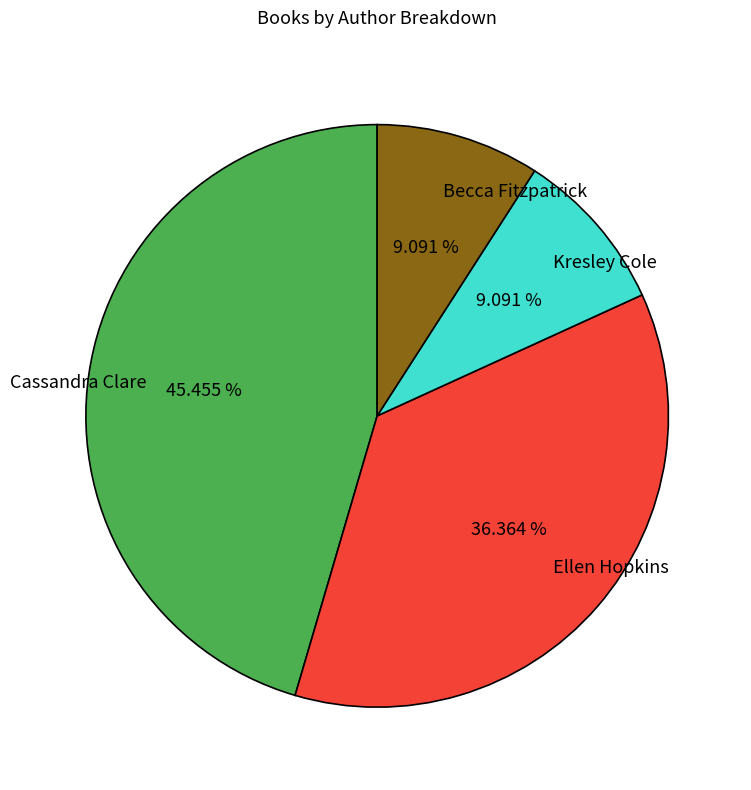

How many slices are in this pie chart?

4